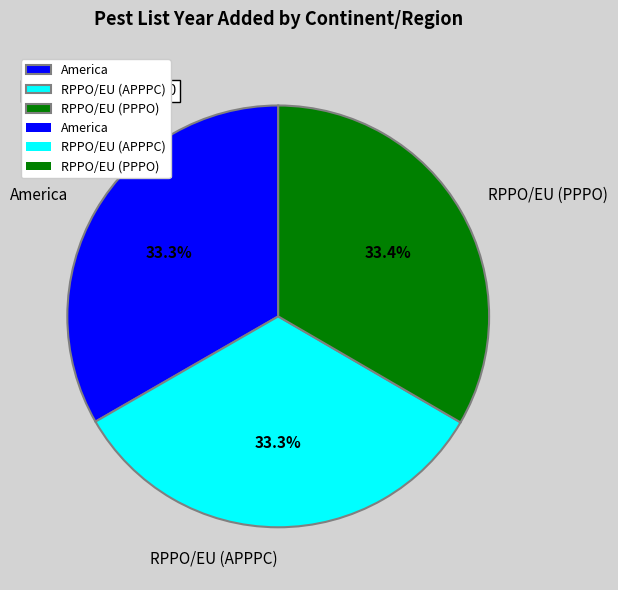

How many segments does this pie chart have?

3